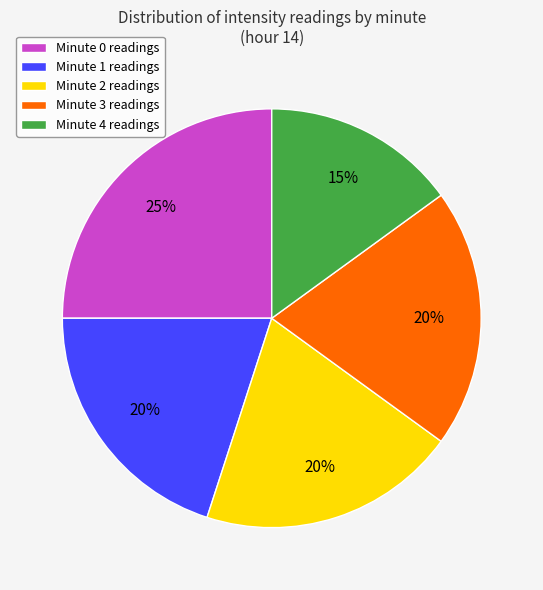

The Minute 3 readings slice represents 31% of the pie. True or false?

False